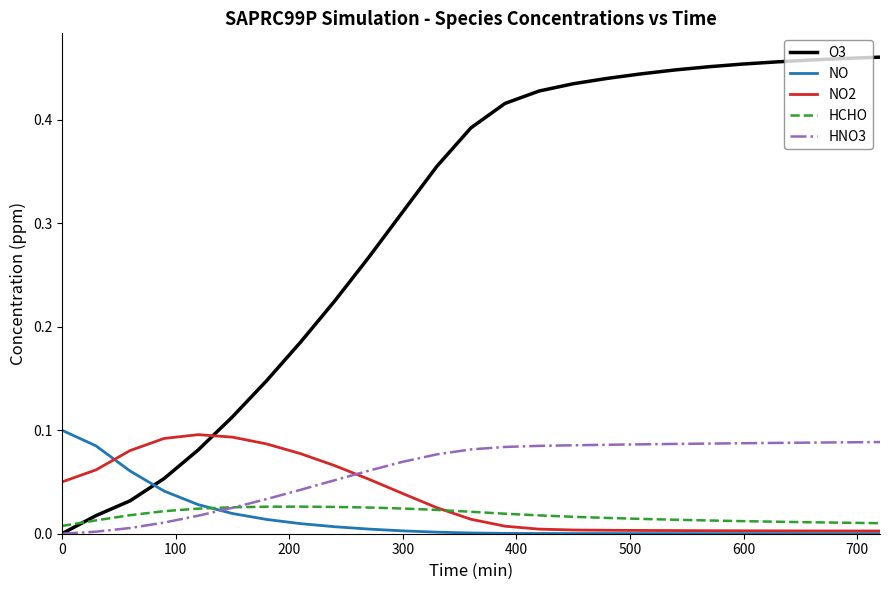

Which series has the widest spread of values?

O3